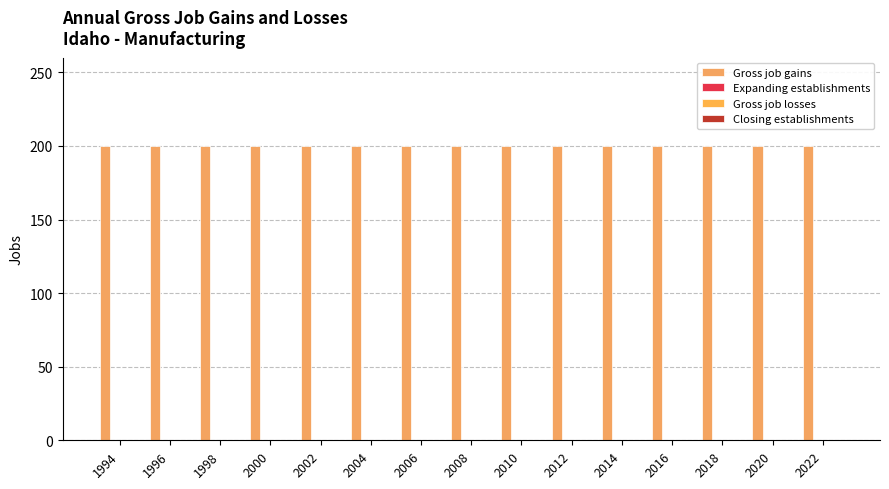

The Expanding establishments series shows 0 at 2006. True or false?

True